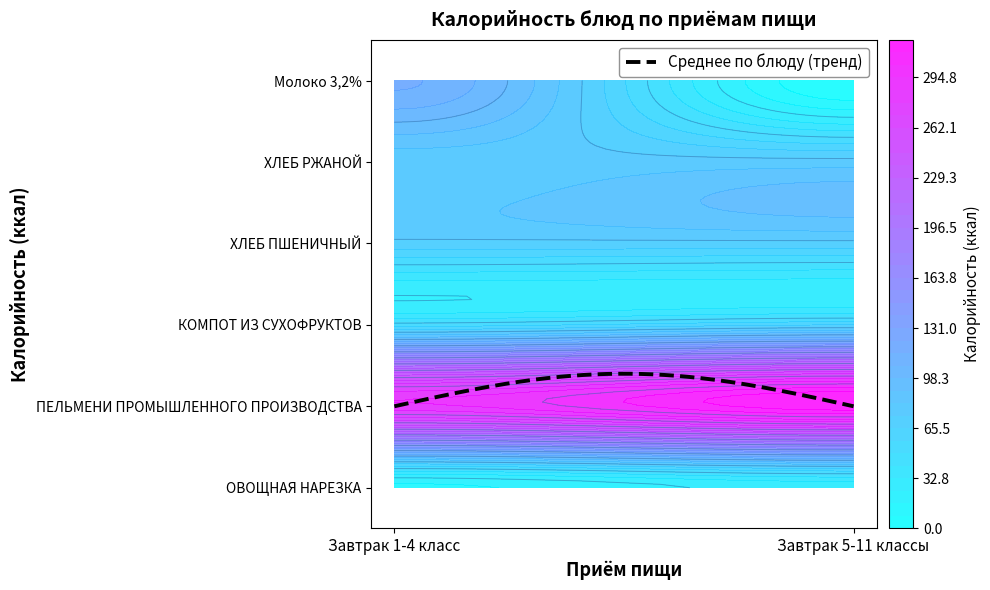

The ХЛЕБ РЖАНОЙ series shows 77.1 at Завтрак 5-11 классы. True or false?

True